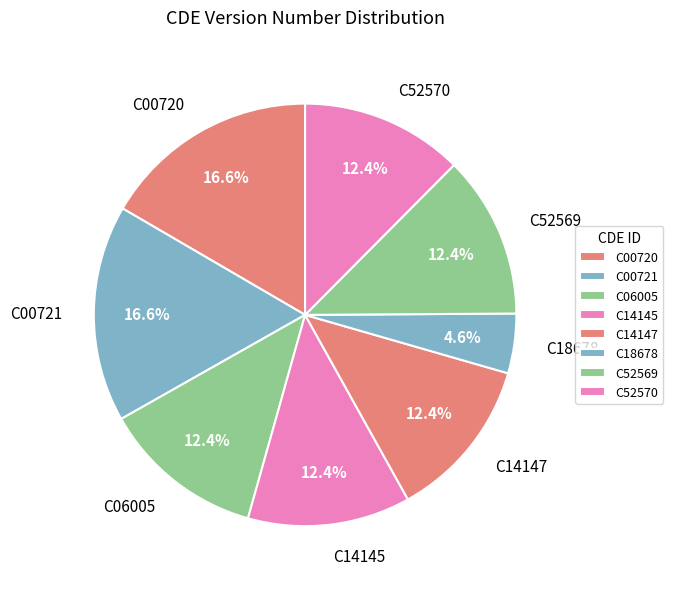

To the nearest percent, what portion does C52570 represent?

12%